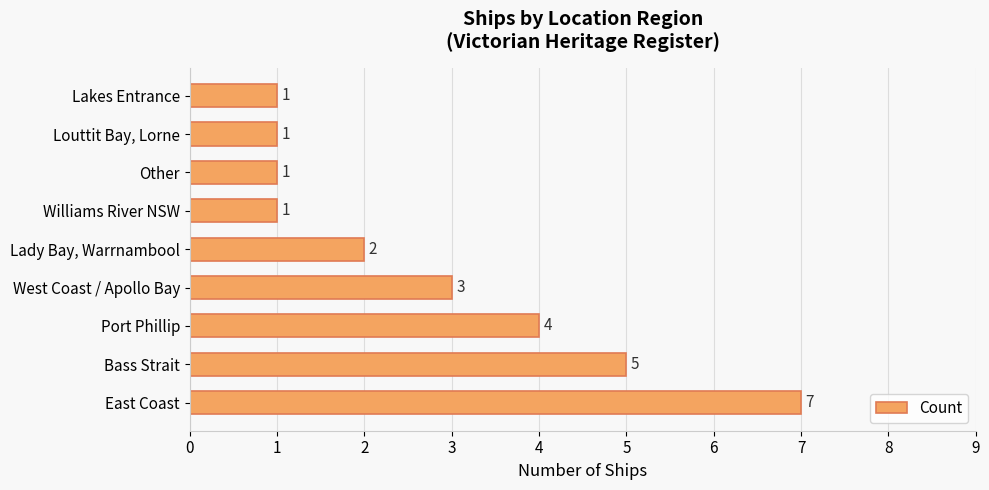

Between Lady Bay, Warrnambool and Louttit Bay, Lorne, which is larger?

Lady Bay, Warrnambool